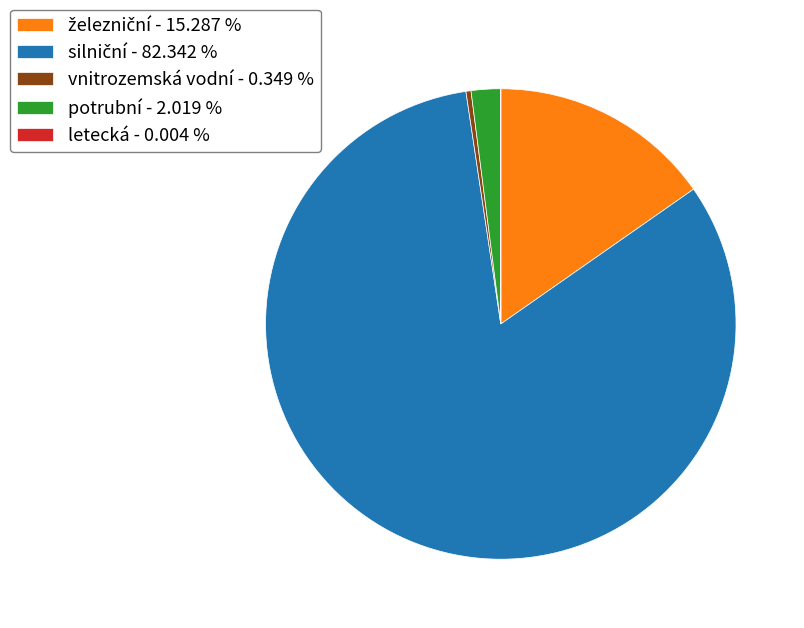

Does any single category account for the majority?

Yes